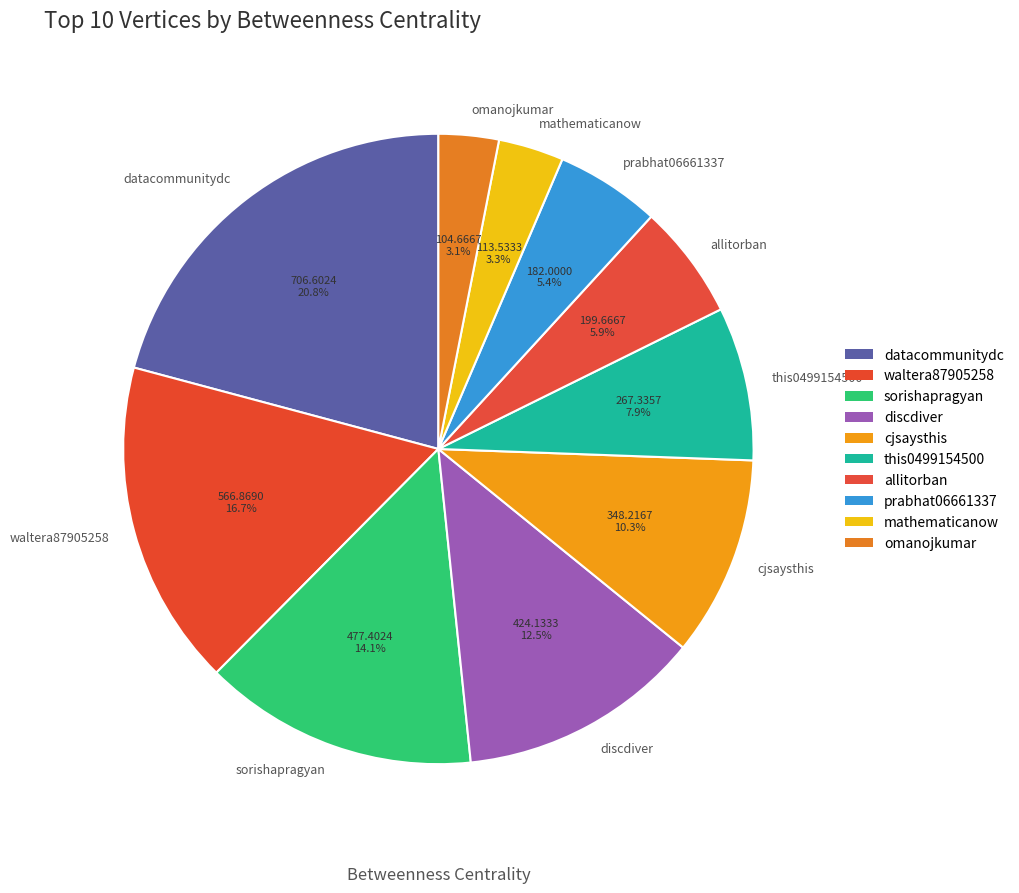

Does any single category account for the majority?

No